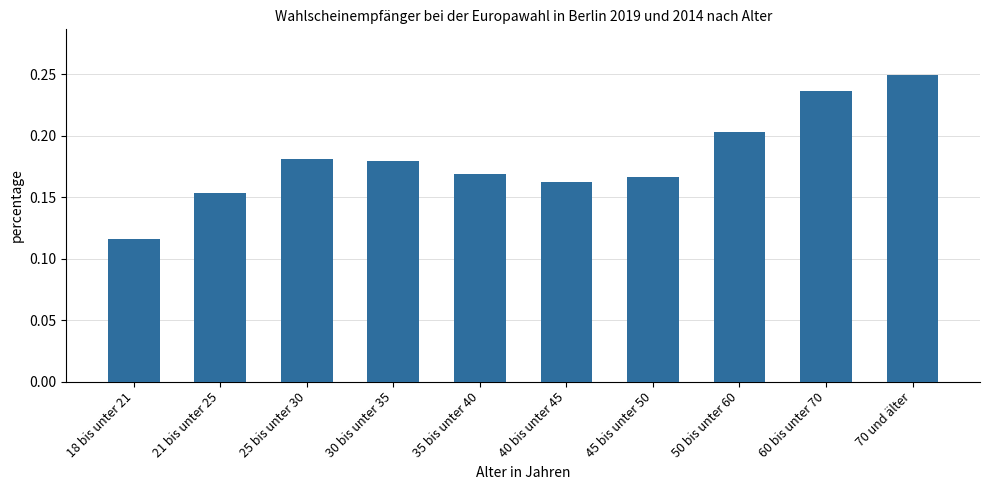

What is the sum of all values?

1.8